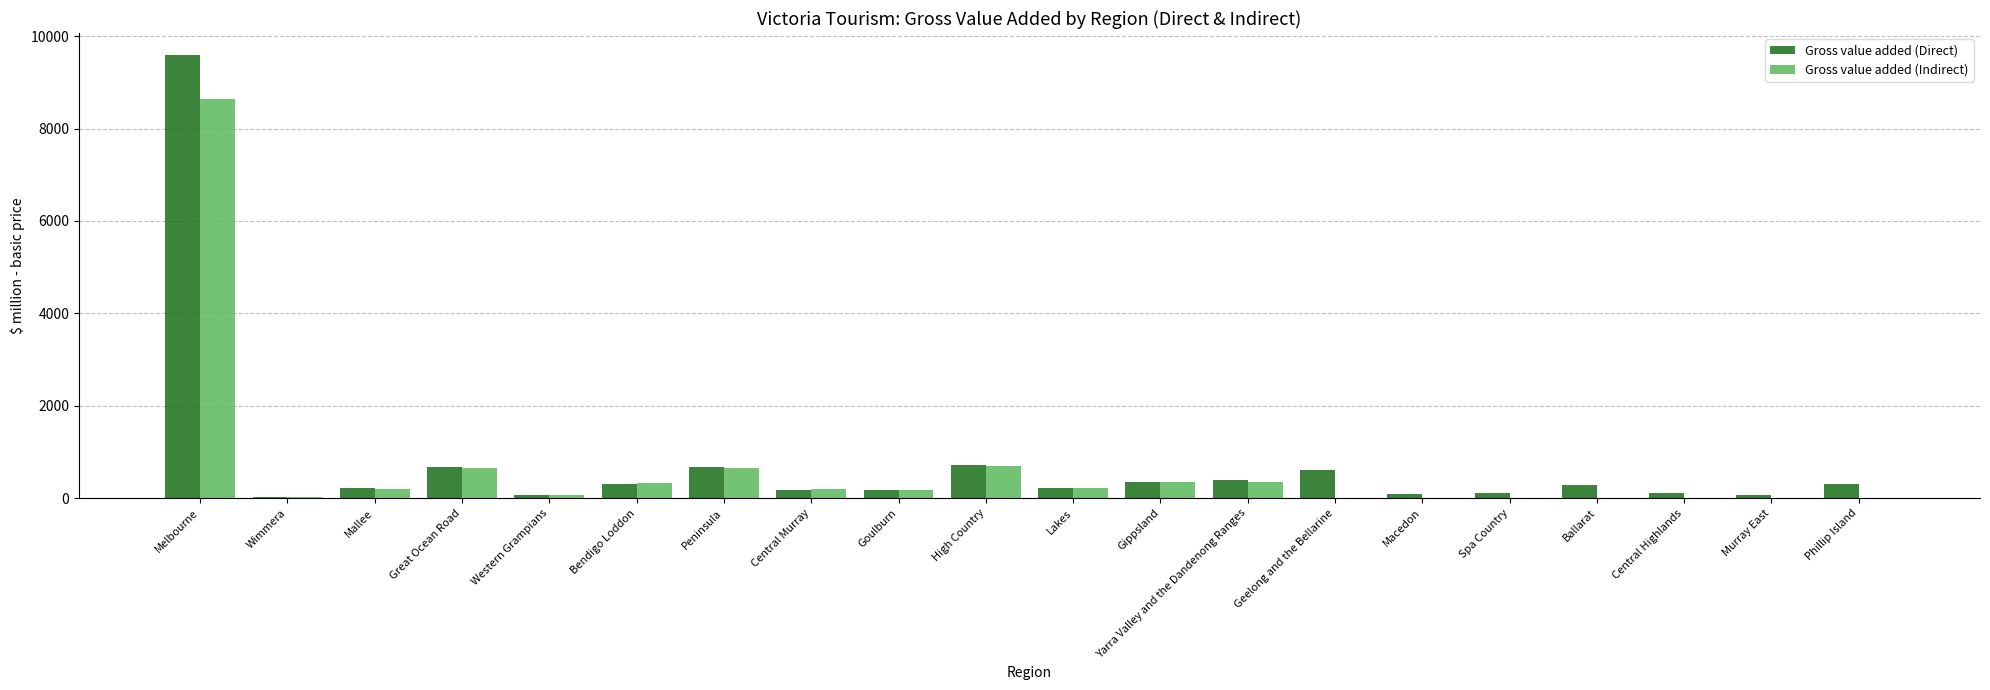

Is it true that Gross value added (Indirect) equals 13179.8 at Melbourne?

False